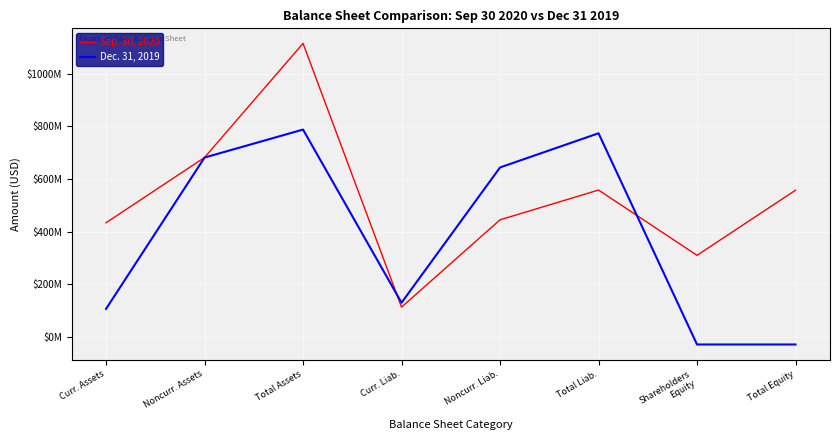

Is this an area chart (filled region under the line)?

No